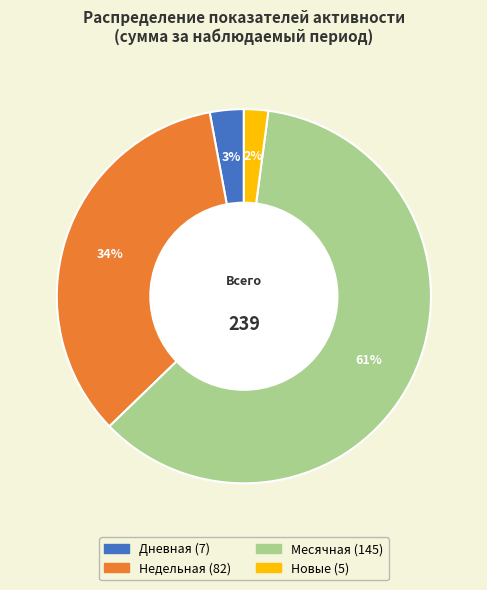

To the nearest percent, what is the average slice percentage?

25%